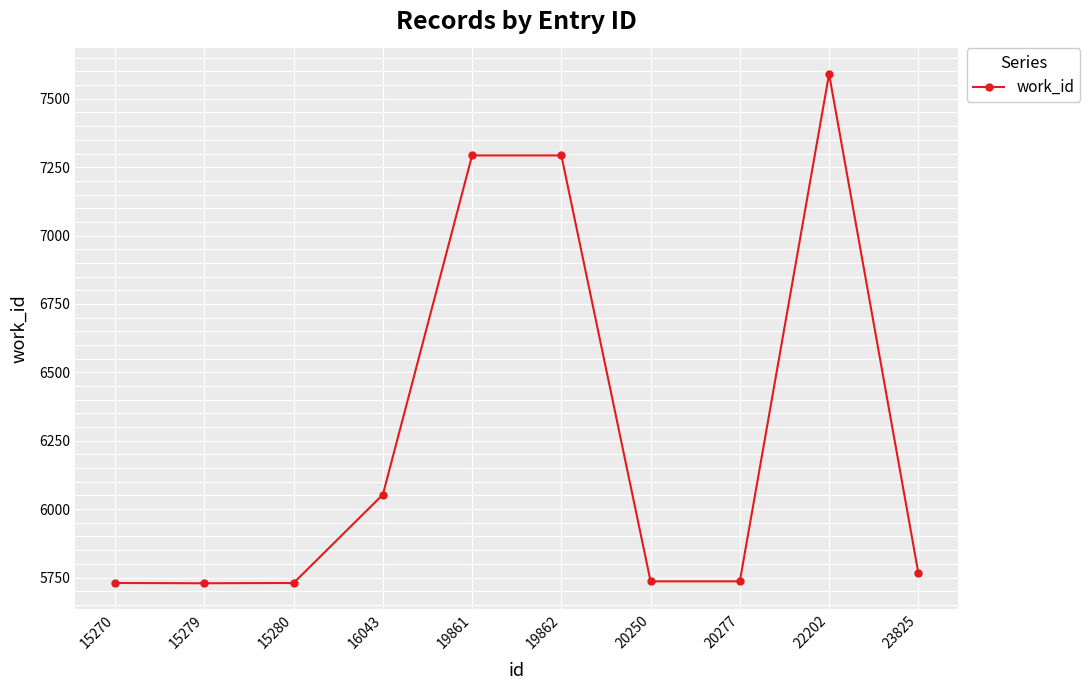

Approximately how many times larger is the value at 20250 compared to 15279?

1.0